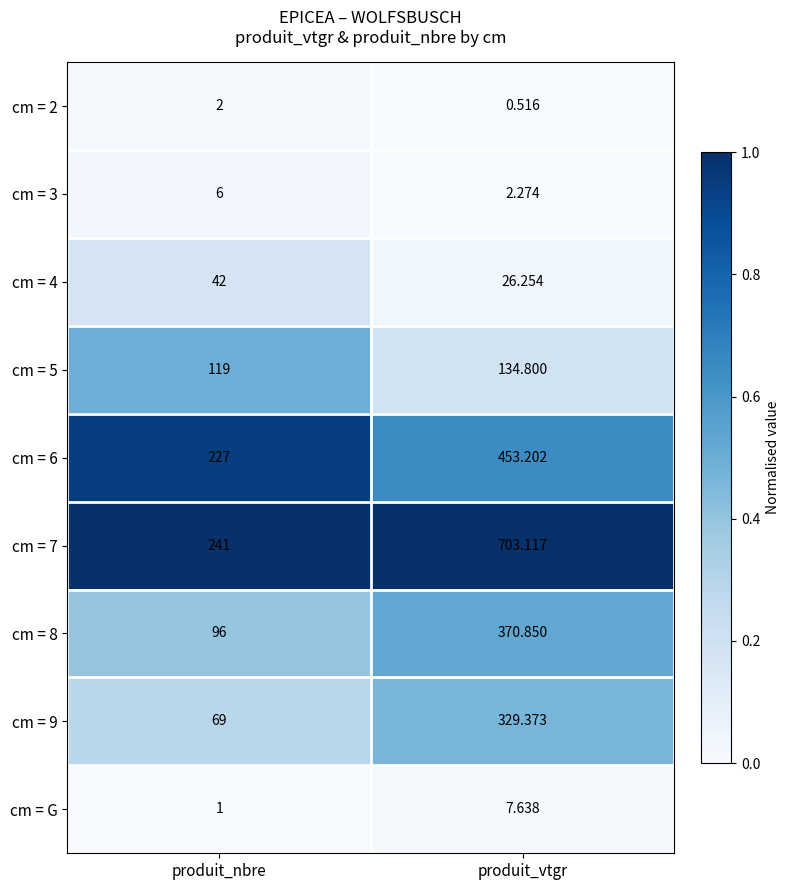

Where does the cm = G series first go above 7?

produit_vtgr